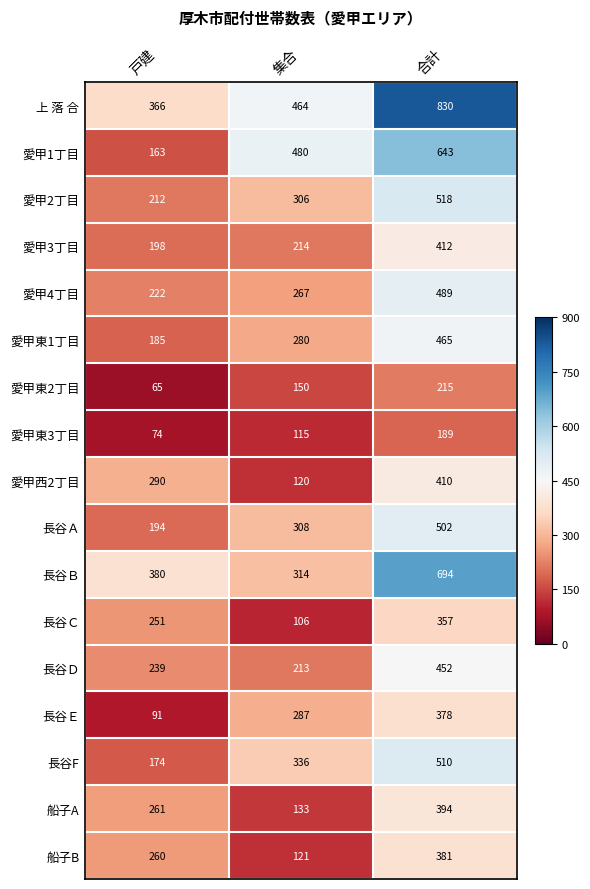

The value of 愛甲1丁目 at 戸建 is 163. True or false?

True